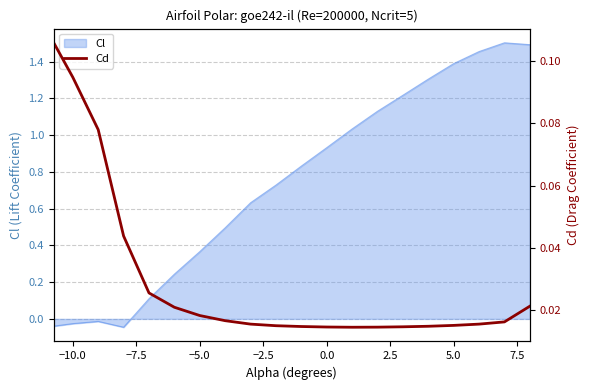

Is it true that Cl equals 0.6 at −5.0?

False